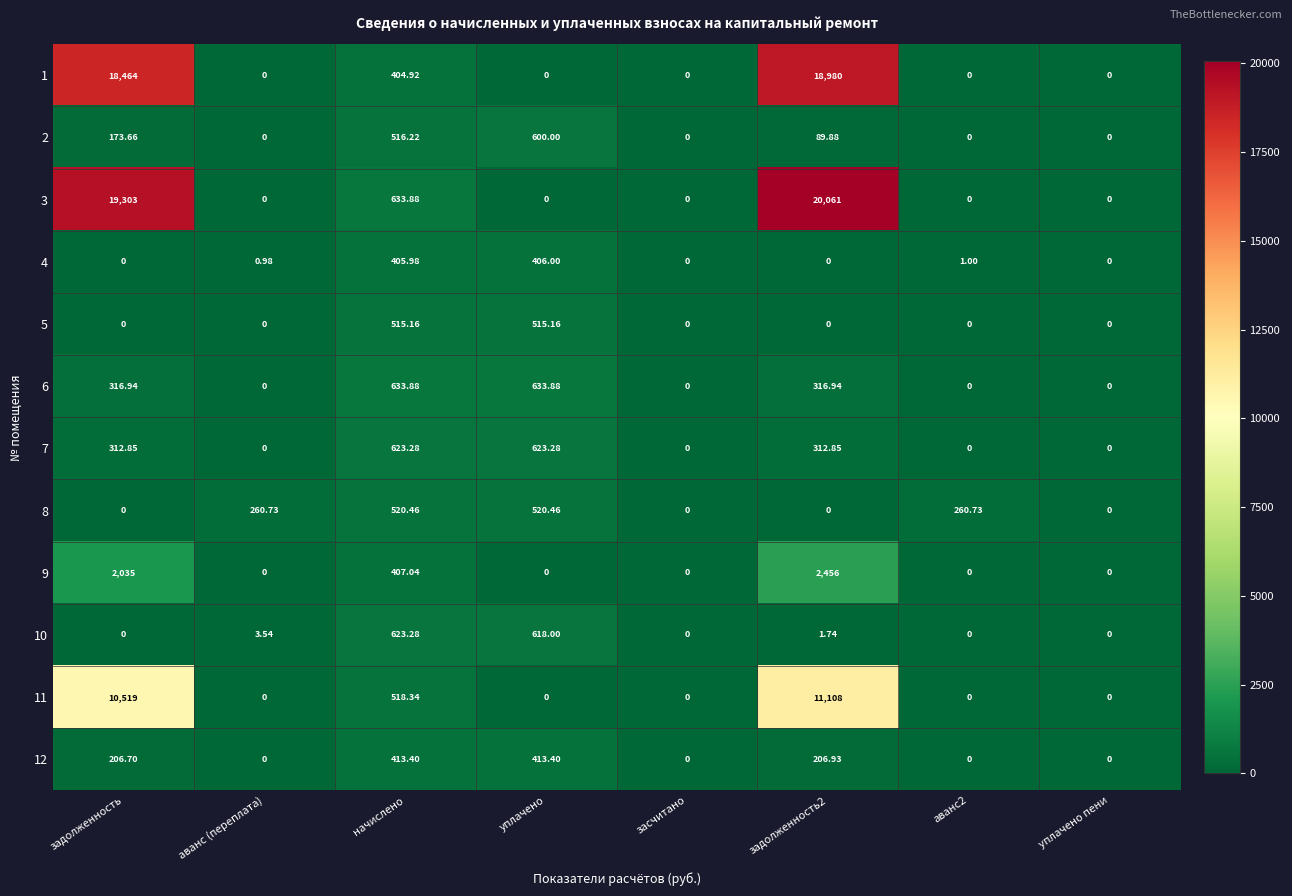

Where does the 7 series first go above 312?

задолженность